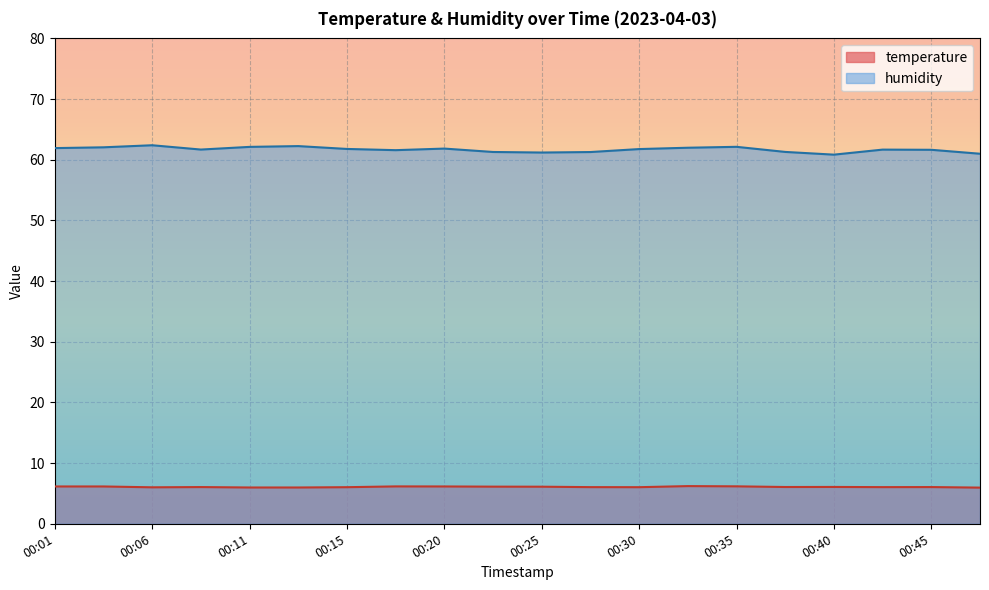

What value does the temperature series have at 00:15?

6.0